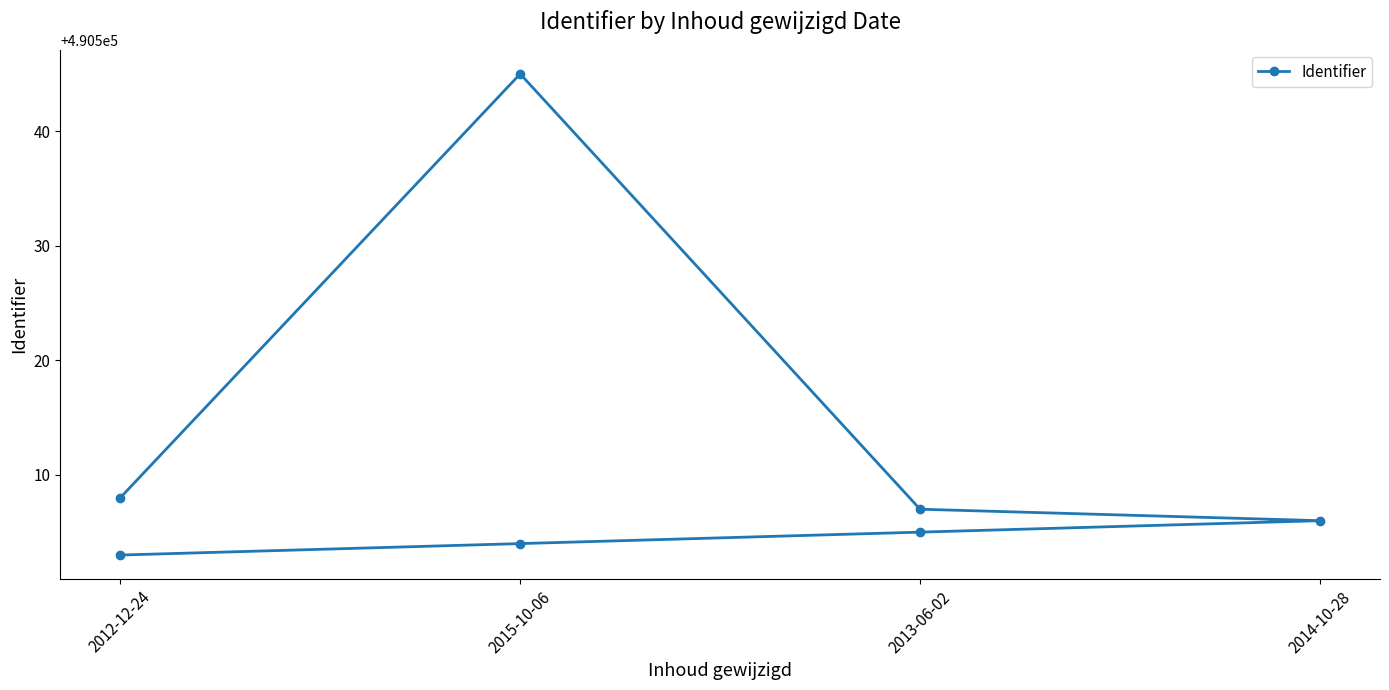

True or false: there are more than 2 points higher than both neighbors.

False